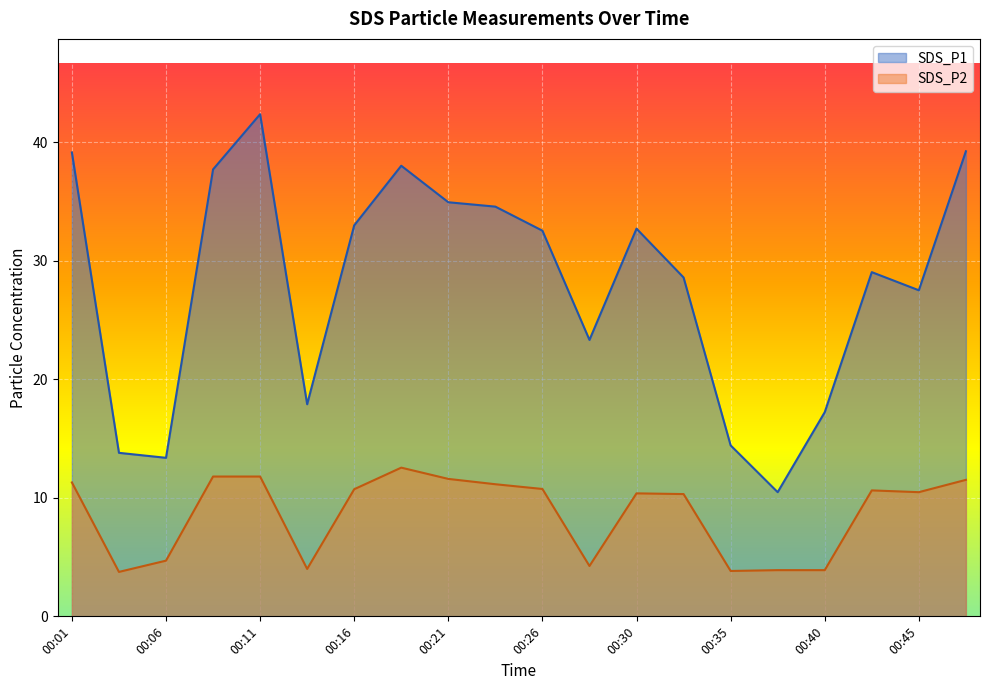

What are all the series names shown in the legend?

SDS_P1, SDS_P2